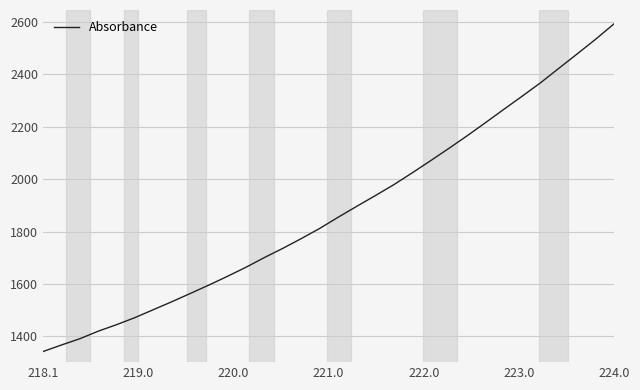

What is the difference between the maximum and minimum values?

1251.0